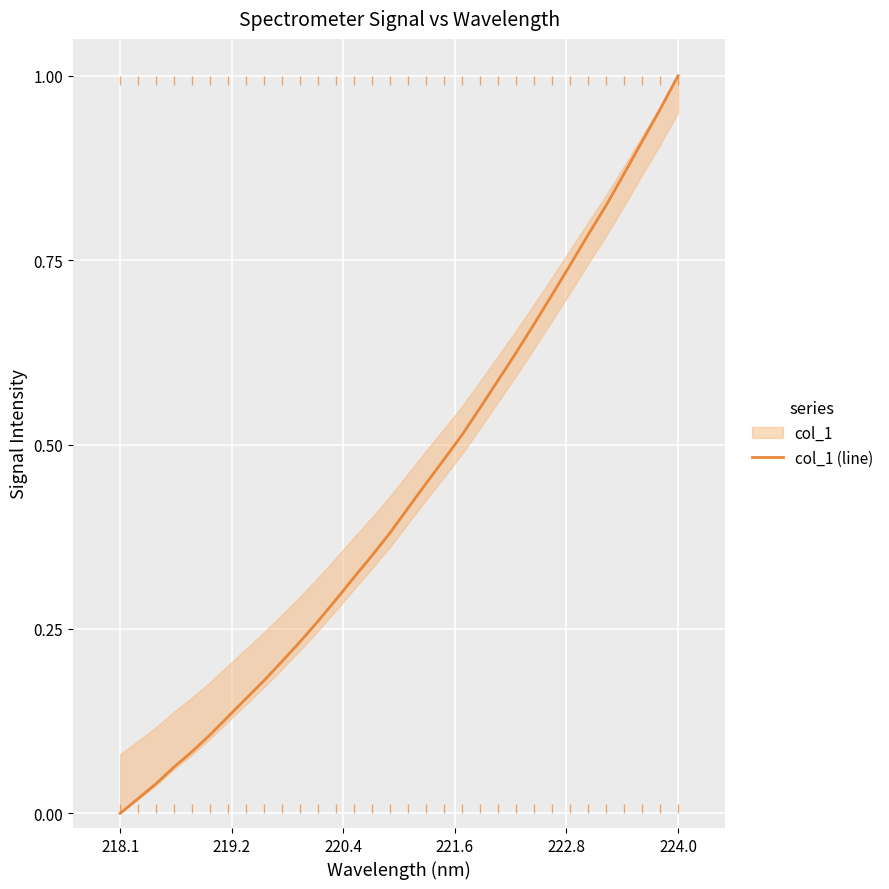

At which label does col_1 (line) reach its peak?

224.0